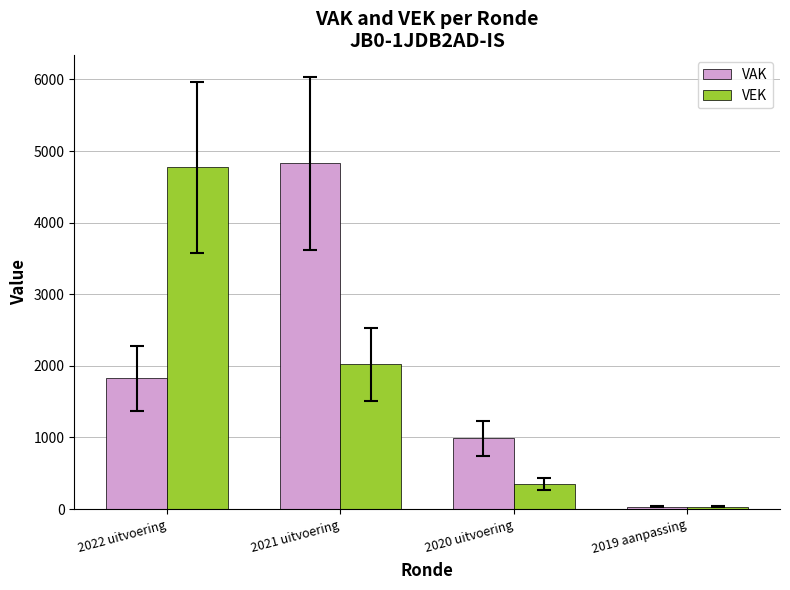

How many values in the VEK series are below 2021?

2